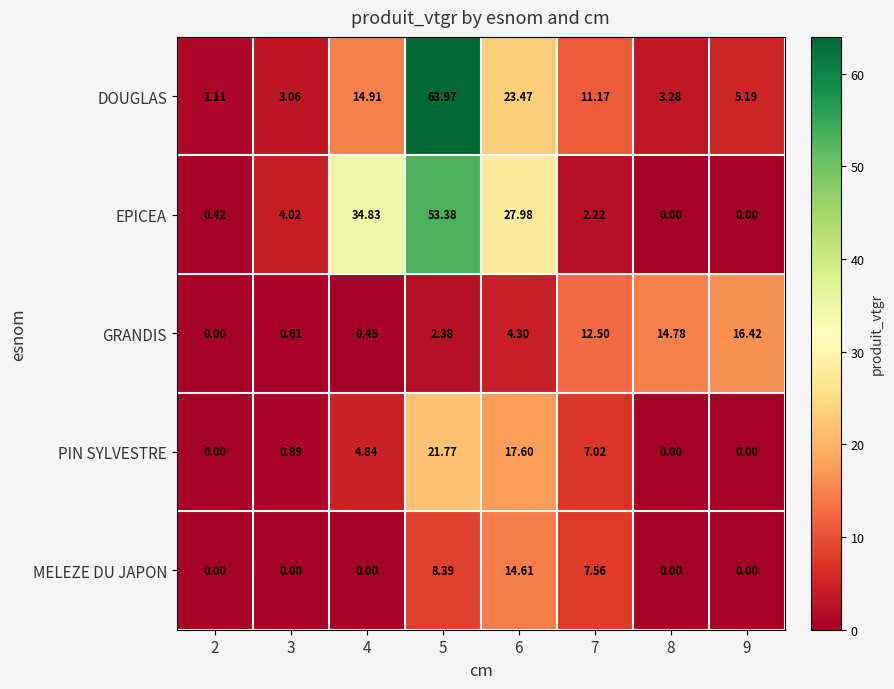

List the series in order of their peak value, highest first.

DOUGLAS, EPICEA, PIN SYLVESTRE, GRANDIS, MELEZE DU JAPON